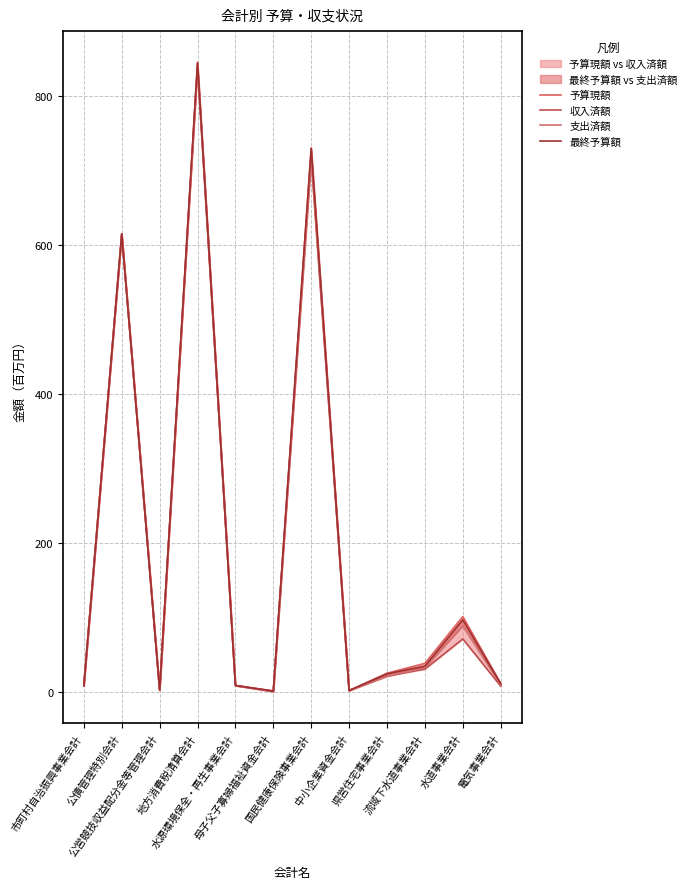

Between 中小企業資金会計 and 電気事業会計, which series saw the biggest shift?

予算現額